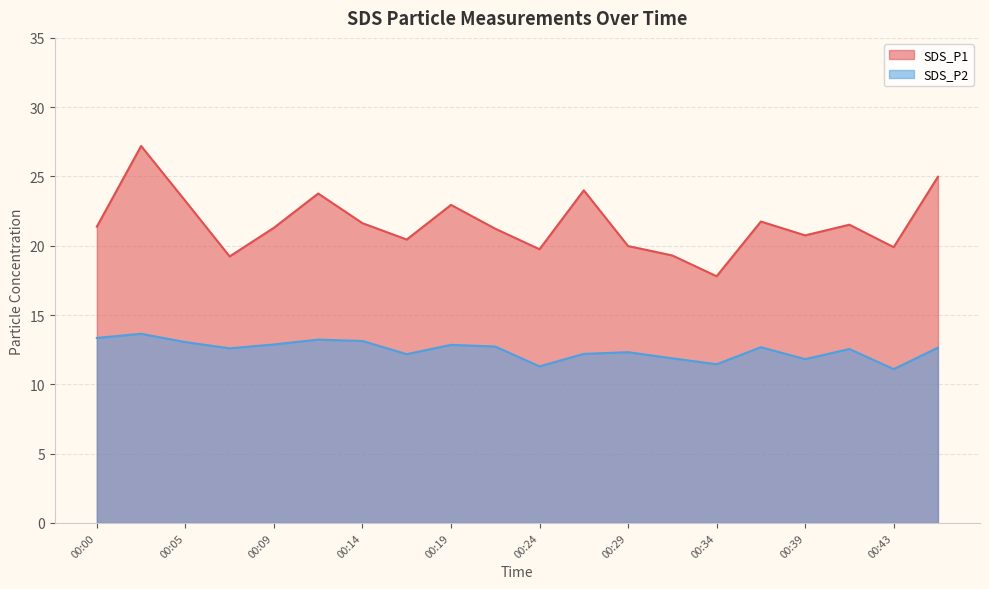

At which label does SDS_P1 first exceed 21?

00:00